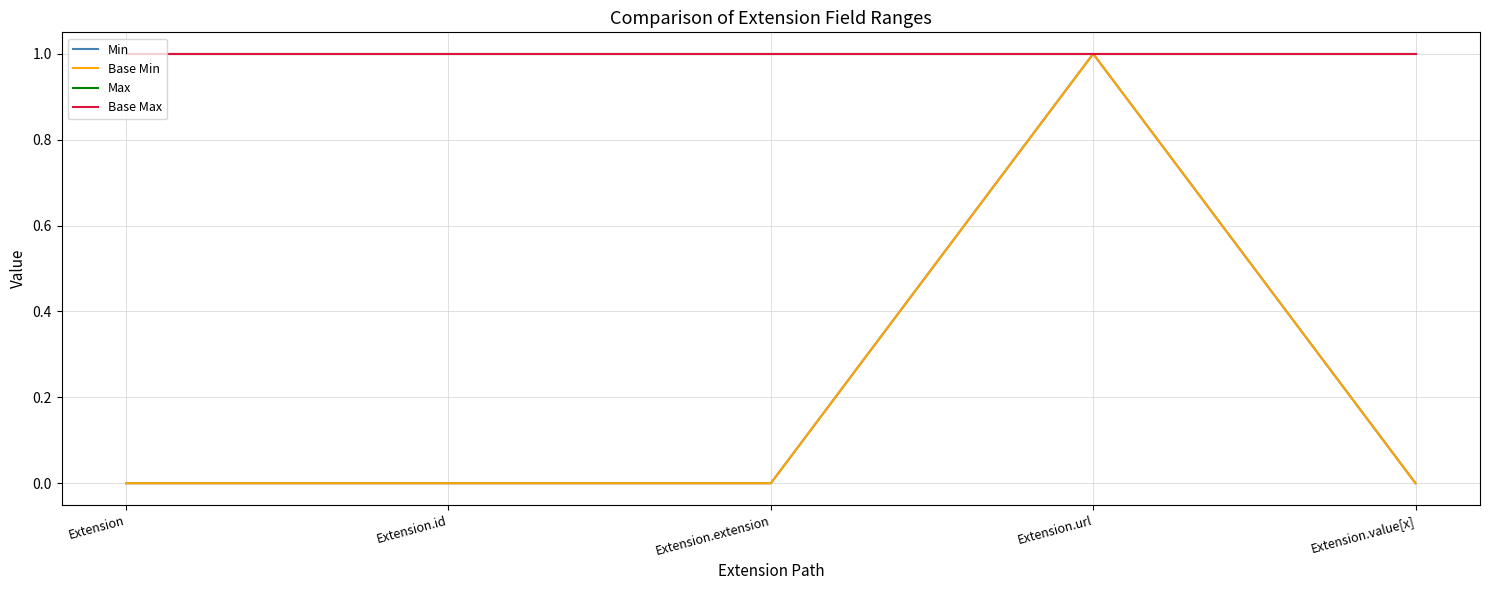

Reading left to right, list all the values displayed in this chart.

Min: Extension=0	Extension.id=0	Extension.extension=0	Extension.url=1	Extension.value[x]=0
Base Min: Extension=0	Extension.id=0	Extension.extension=0	Extension.url=1	Extension.value[x]=0
Max: Extension=1	Extension.id=1	Extension.extension=1	Extension.url=1	Extension.value[x]=1
Base Max: Extension=1	Extension.id=1	Extension.extension=1	Extension.url=1	Extension.value[x]=1